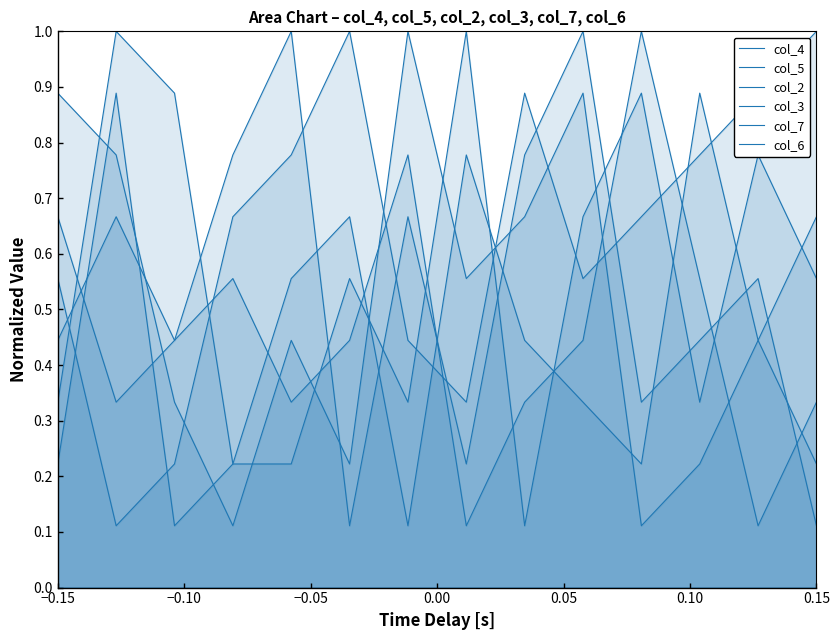

How many intersections are there between col_5 and col_4?

7